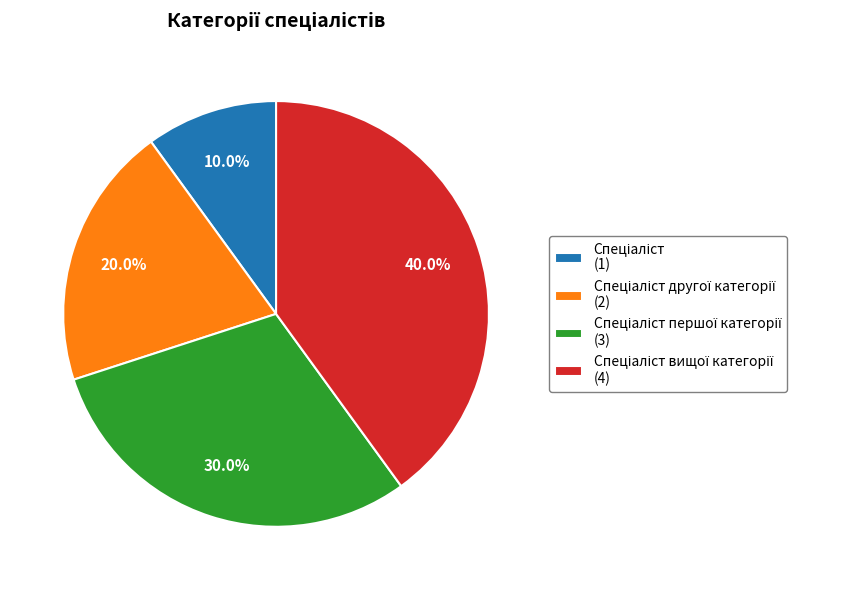

Is there a majority slice in this chart?

No